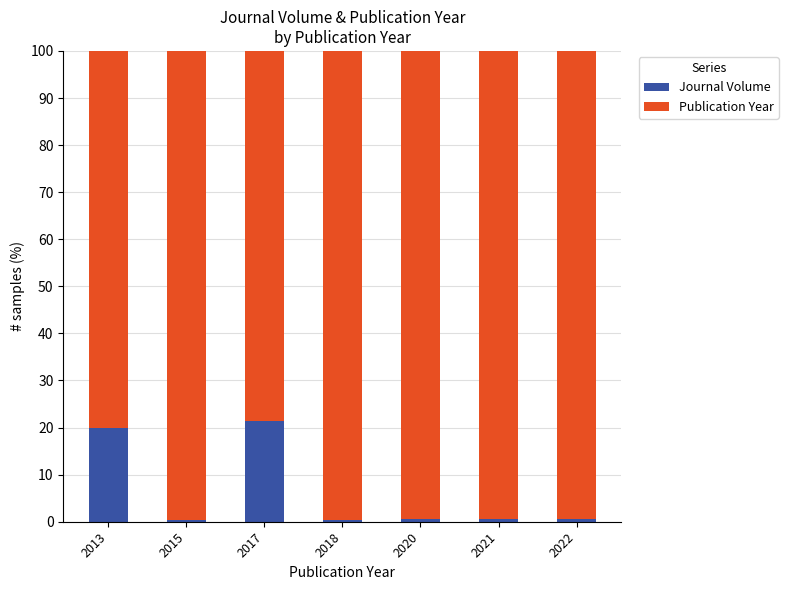

Are the bars grouped side by side (vs. stacked)?

No